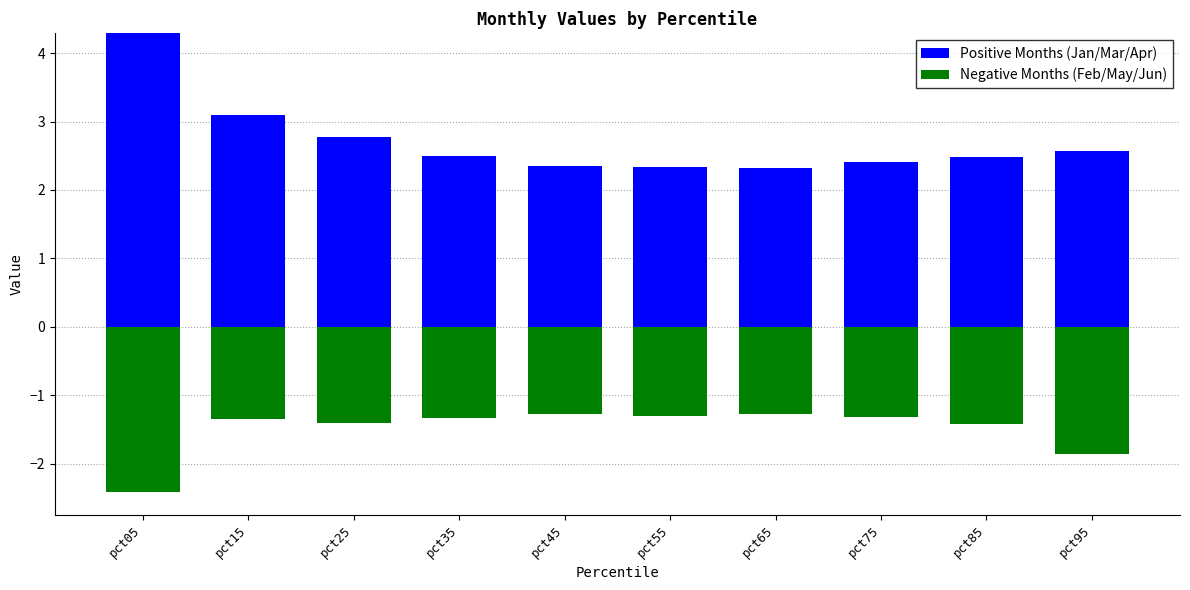

Are the bars horizontal?

No